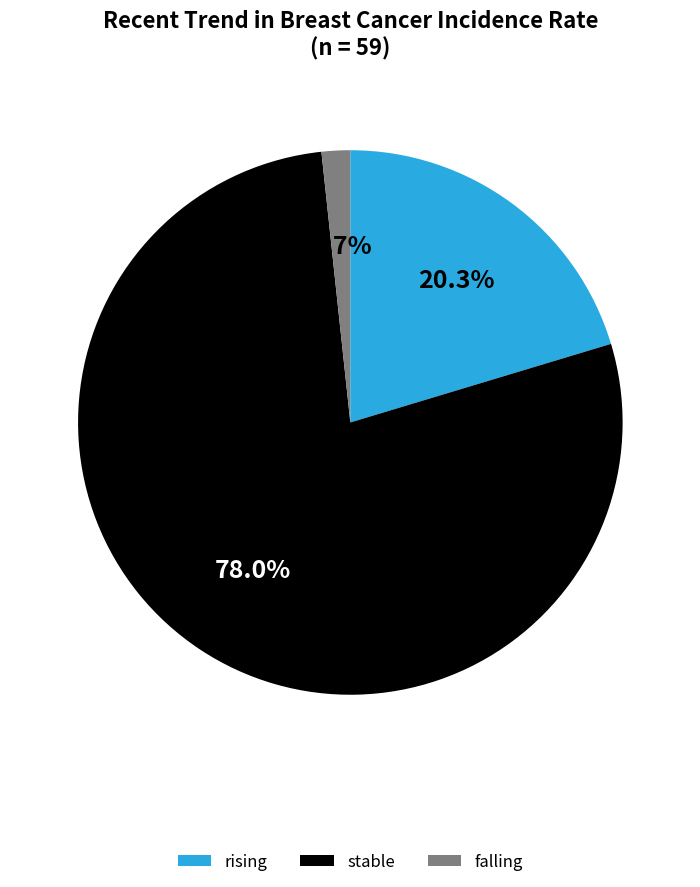

What is the largest slice in the pie chart?

stable